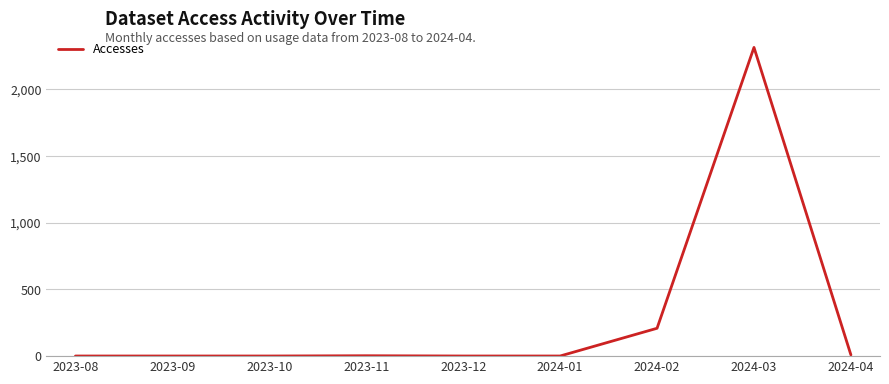

What is the difference between the maximum and minimum values?

2314